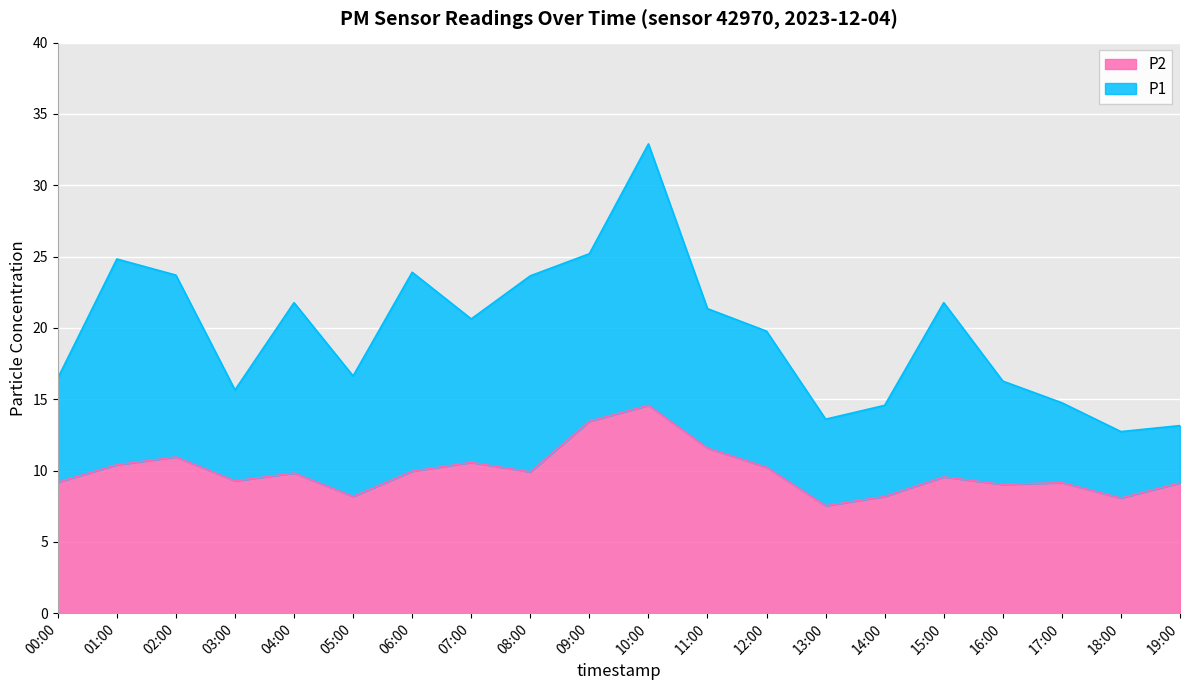

At which category does P2 reach its first local peak?

02:00